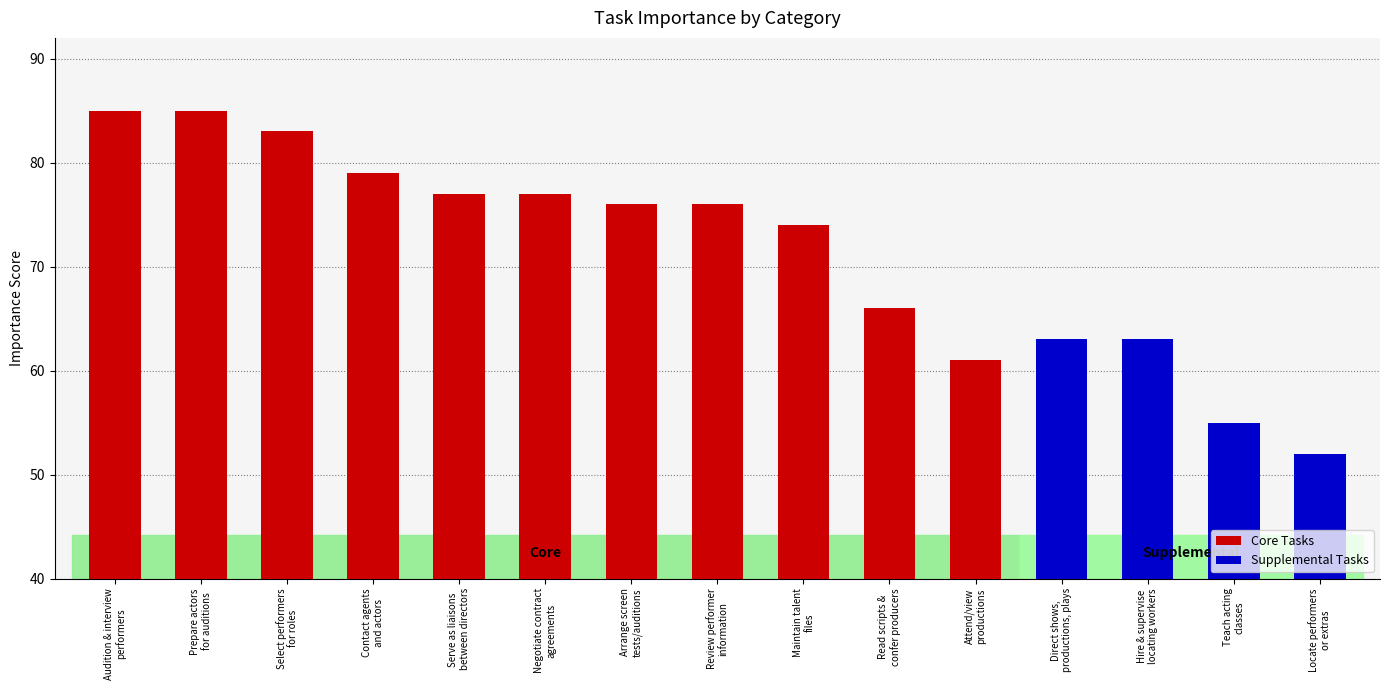

The chart shows a value of 13 at Negotiate contract
agreements. True or false?

False